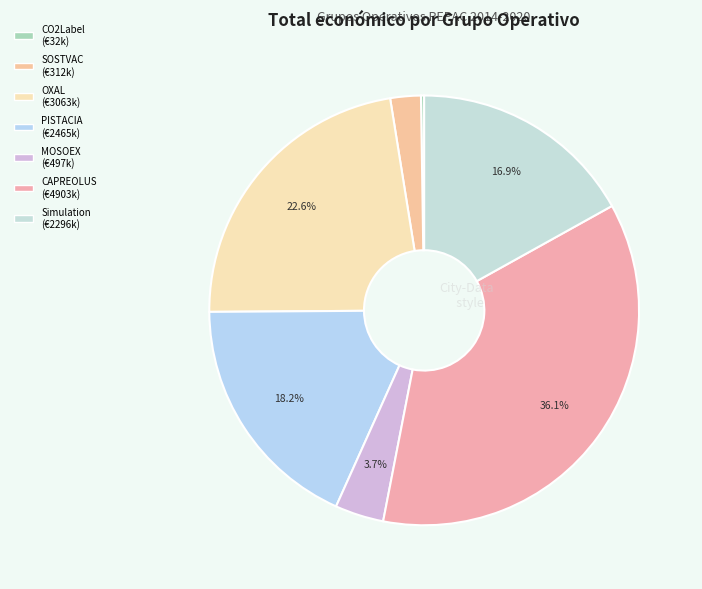

To the nearest percent, what is the combined percentage of CO2Label and SOSTVAC?

3%